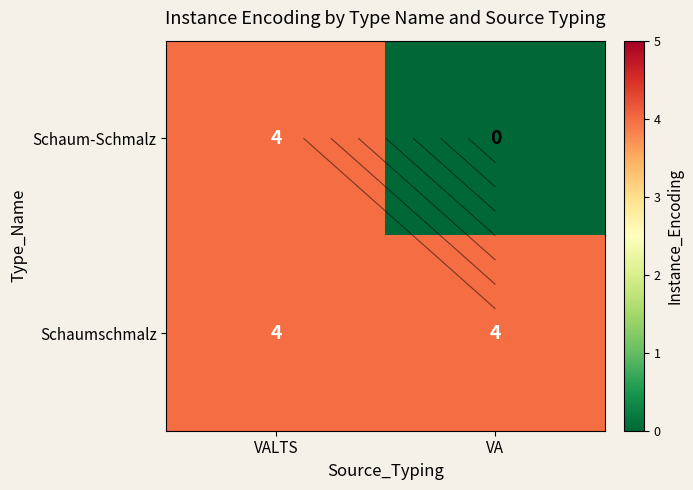

Which series changed the most between VALTS and VA?

Schaum-Schmalz